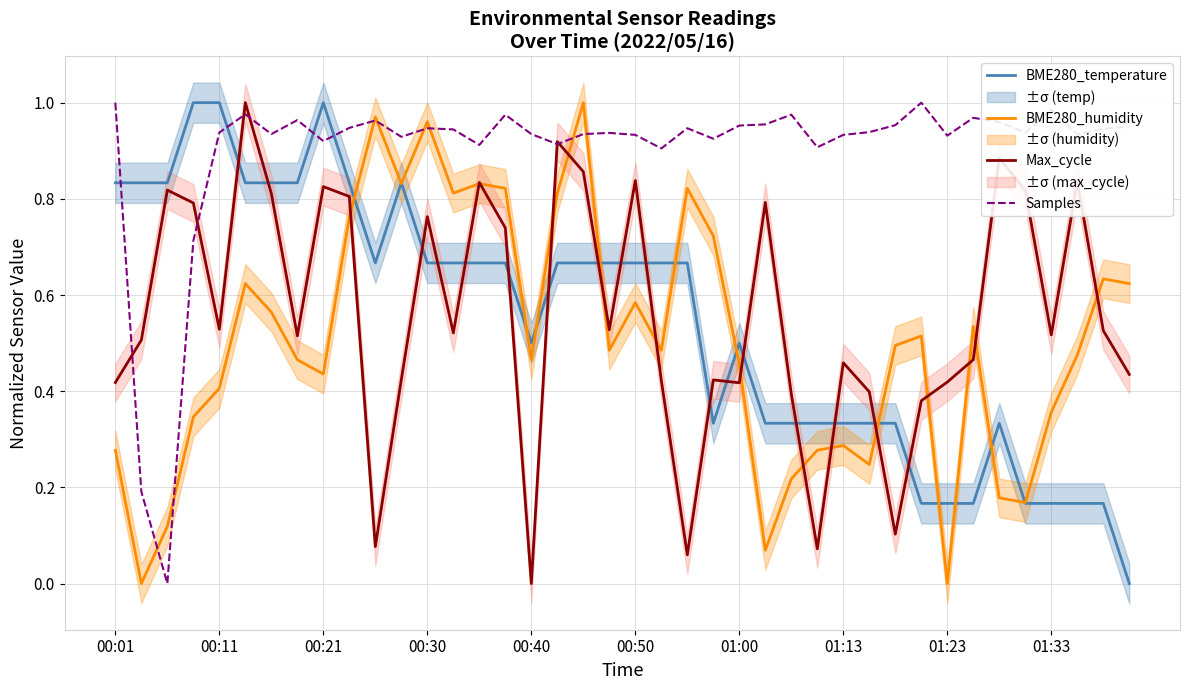

True or false: Max_cycle and BME280_temperature intersect in this chart.

True